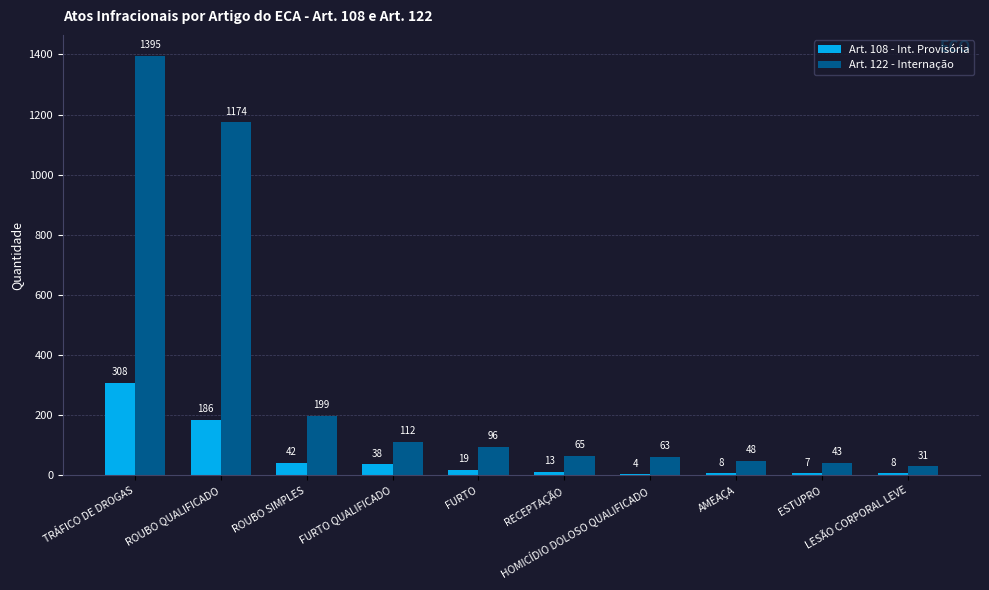

Does the chart contain stacked bars?

No